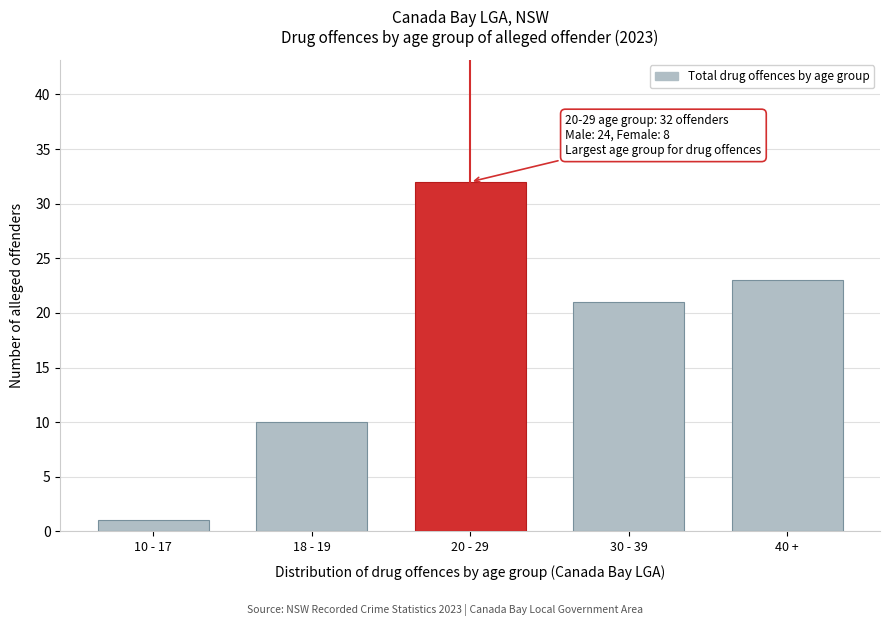

Reading right to left, transcribe all the data shown in this chart.

40 +=23	30 - 39=21	20 - 29=32	18 - 19=10	10 - 17=1